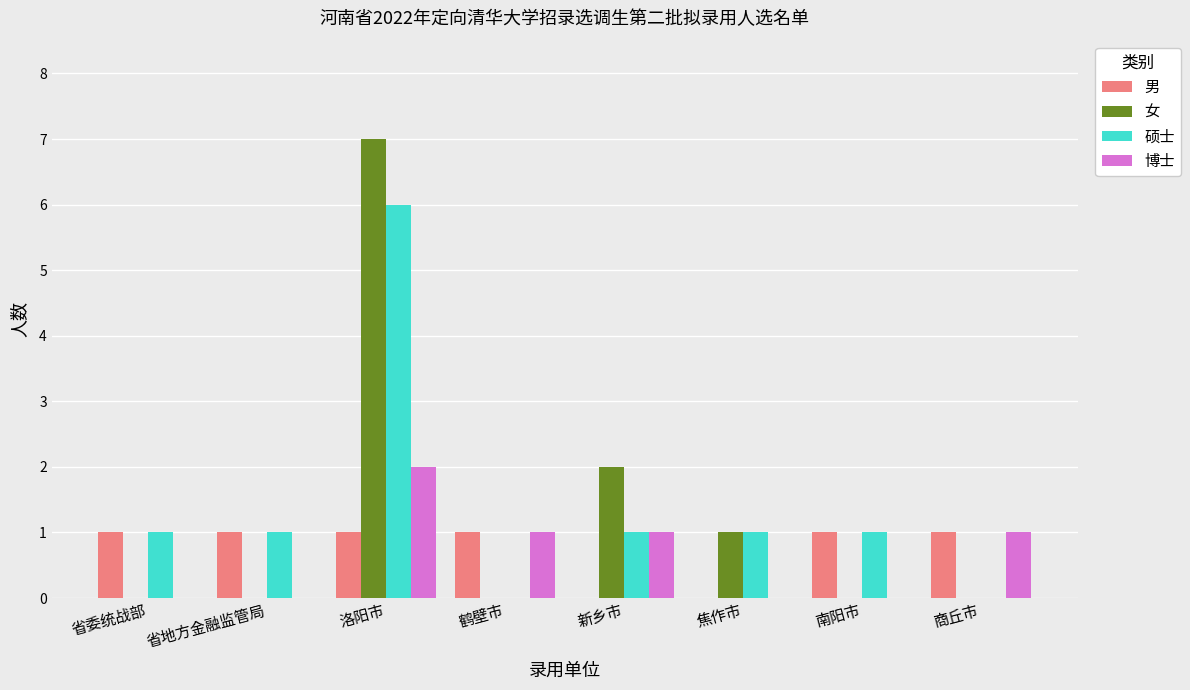

True or false: 硕士 has a value of 1 at 南阳市.

True